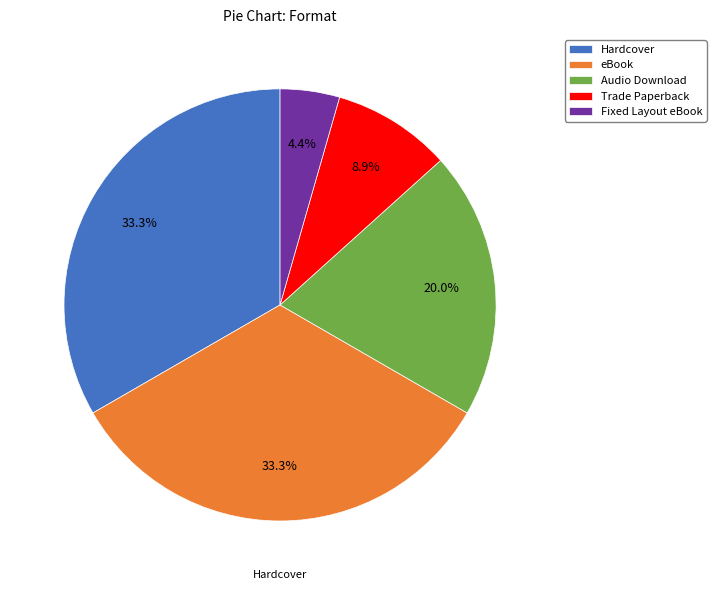

Which slice is the smallest?

Fixed Layout eBook